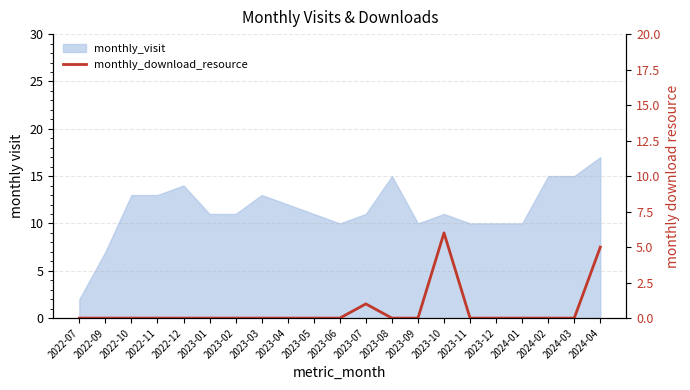

How many interior local peaks (higher than both neighbors) does the data have?

2